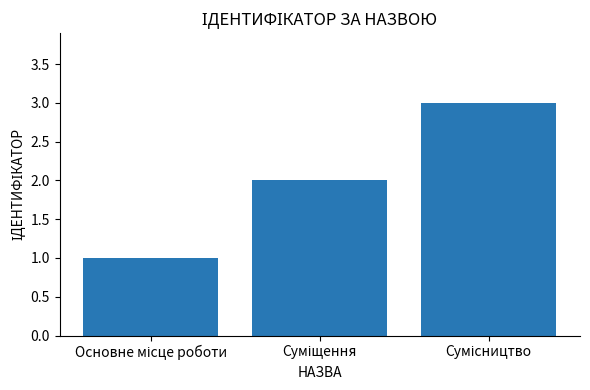

What is the sum of all values?

6